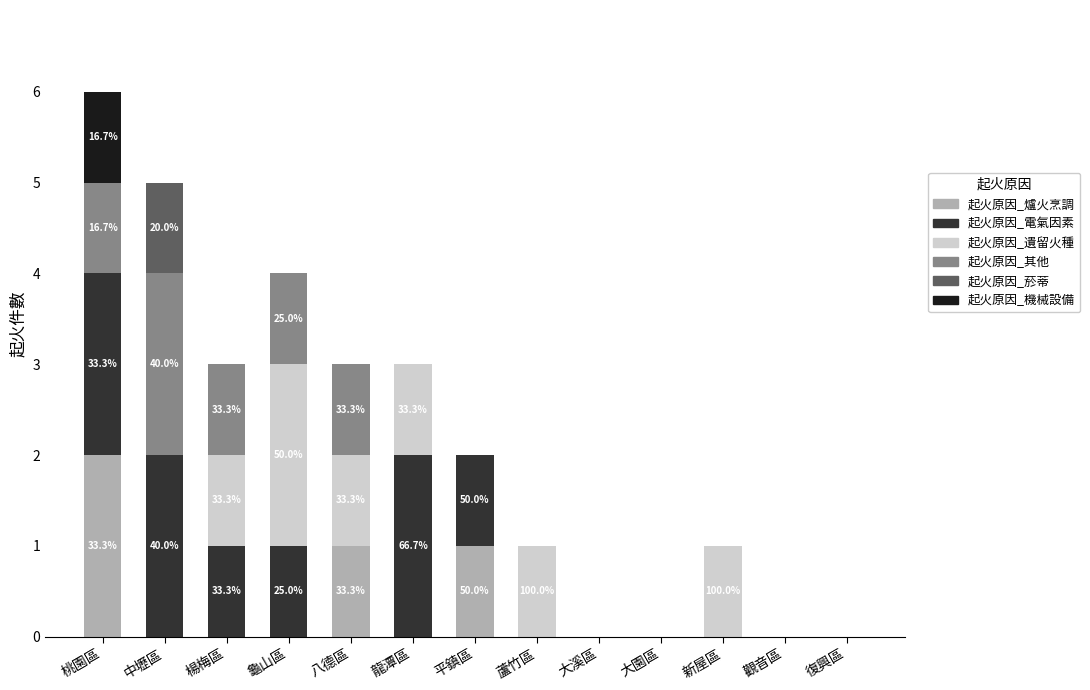

At which category is the sum across all series the highest?

桃園區